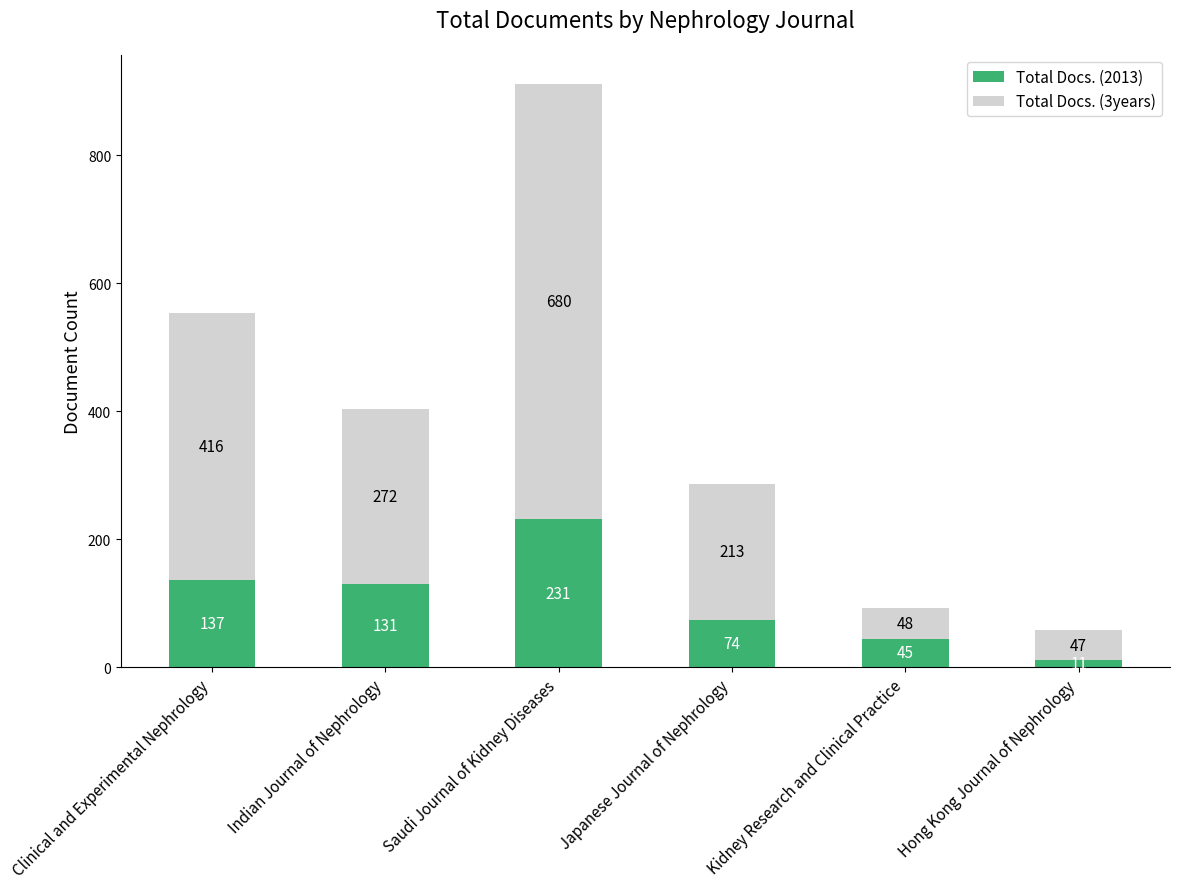

What value does the Total Docs. (2013) series have at Indian Journal of Nephrology, to the nearest 50?

150